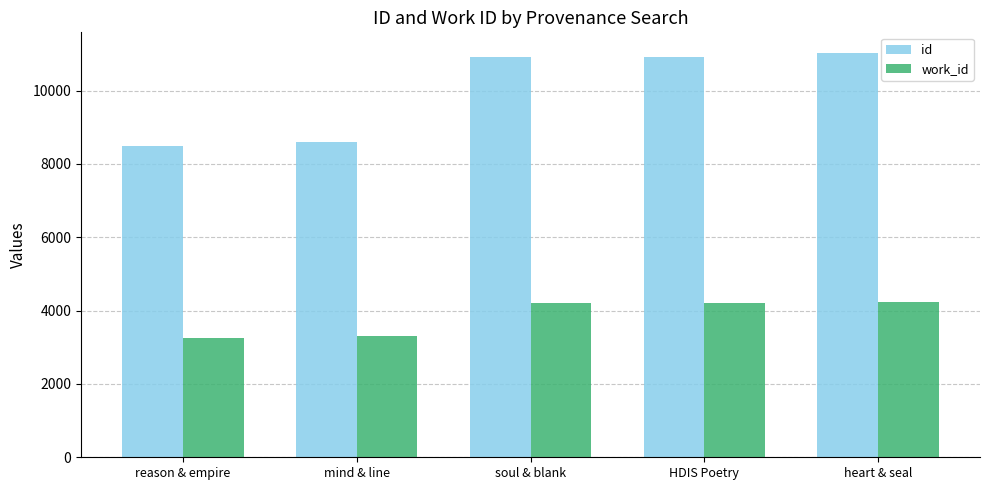

Rank the series by their maximum value, from lowest to highest.

work_id, id